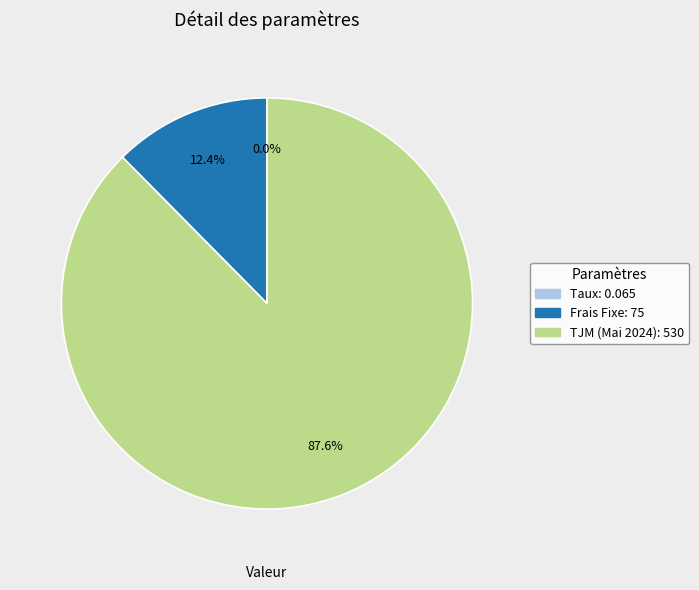

To the nearest percent, what portion does TJM (Mai 2024) represent?

88%